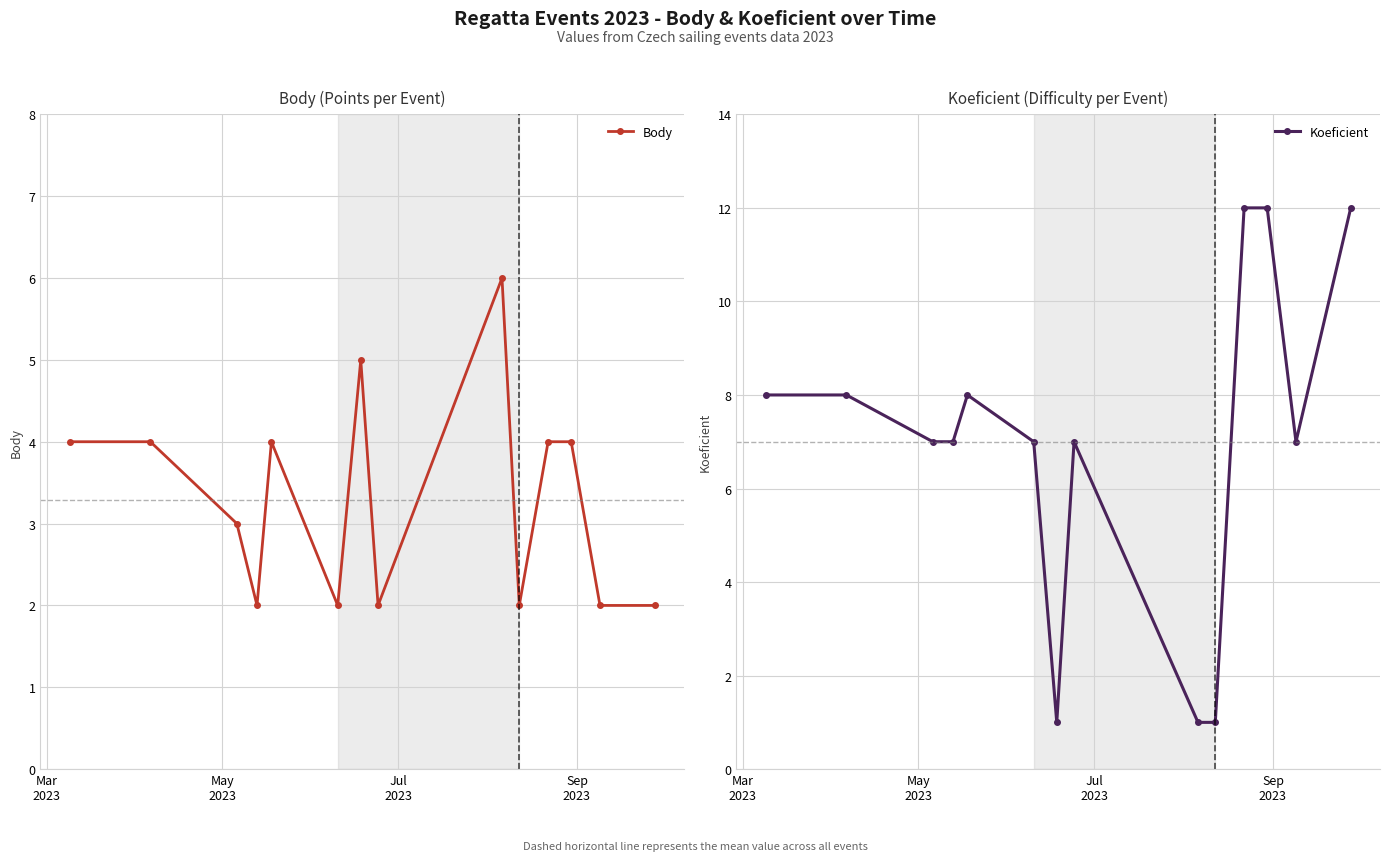

What is the highest value of the Body series?

6